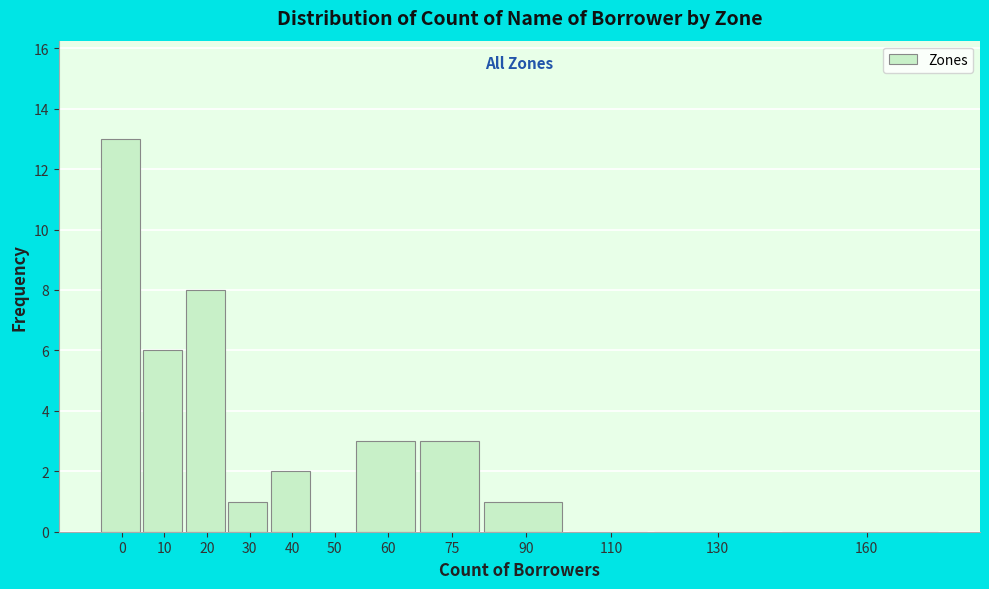

Reading left to right, what are all the values shown in this chart?

0=13	10=6	20=8	30=1	40=2	50=0	60=3	75=3	90=1	110=0	130=0	160=0